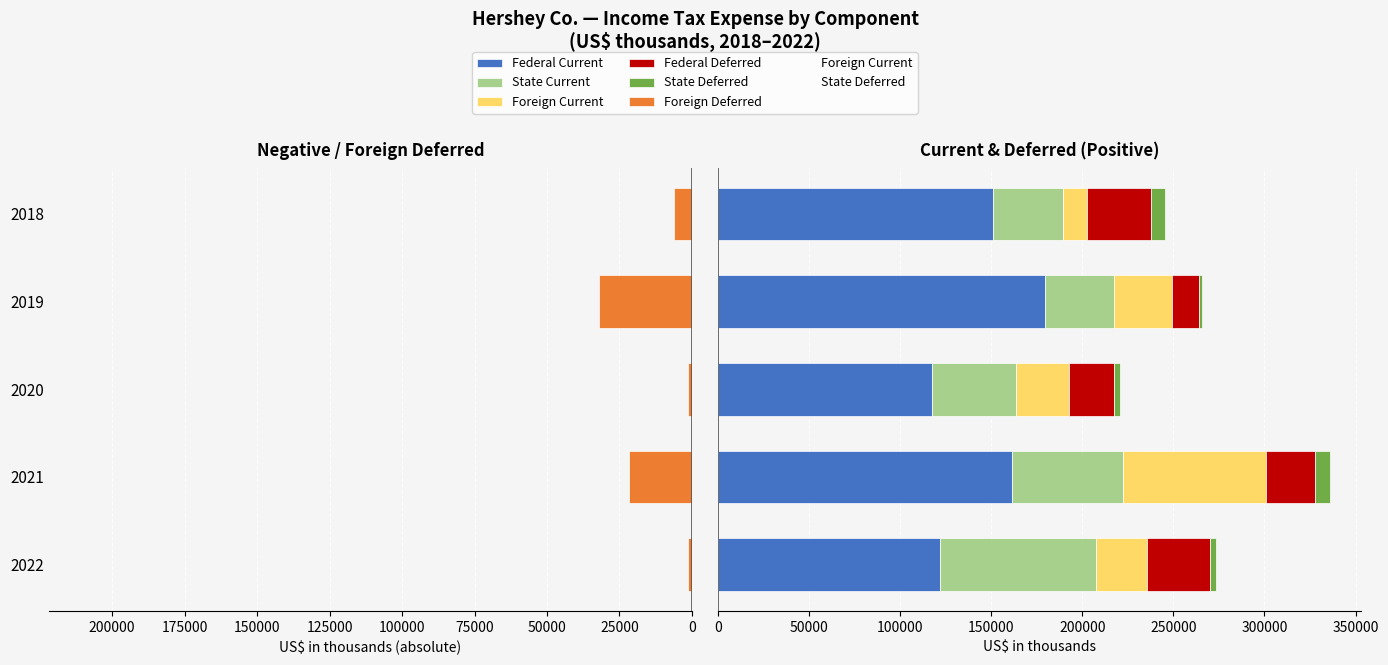

How many data points does each series have?

5